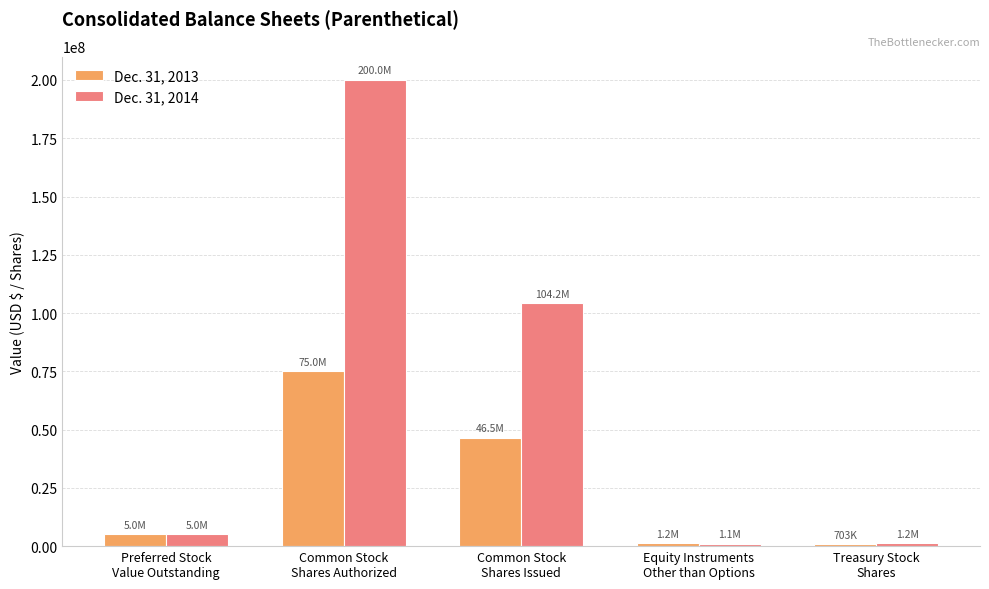

The value of Dec. 31, 2013 at Common Stock
Shares Issued is 10405702. True or false?

False